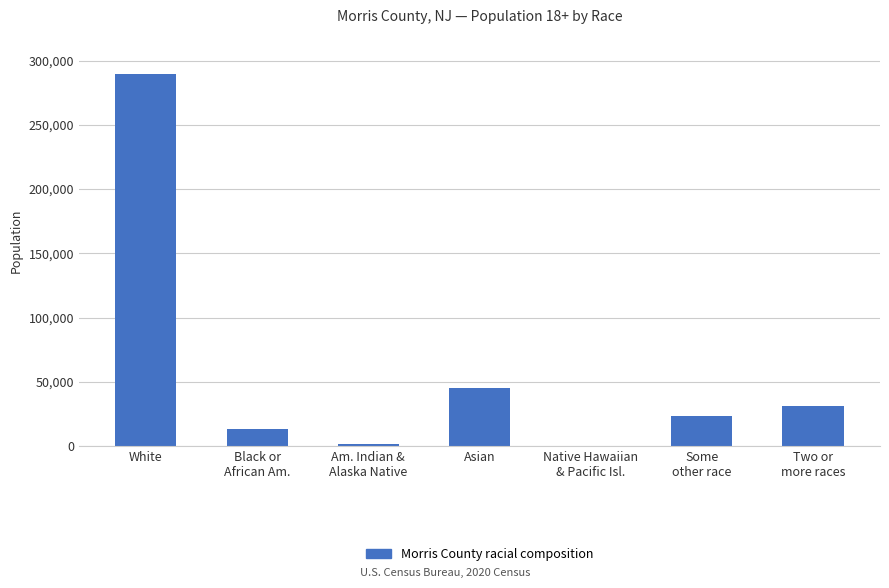

What is the sum of all values?

403593